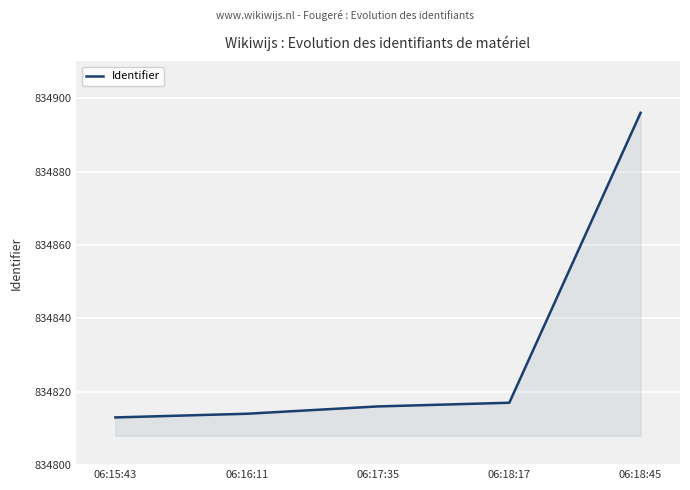

Which label corresponds to the smallest value in the chart?

06:15:43